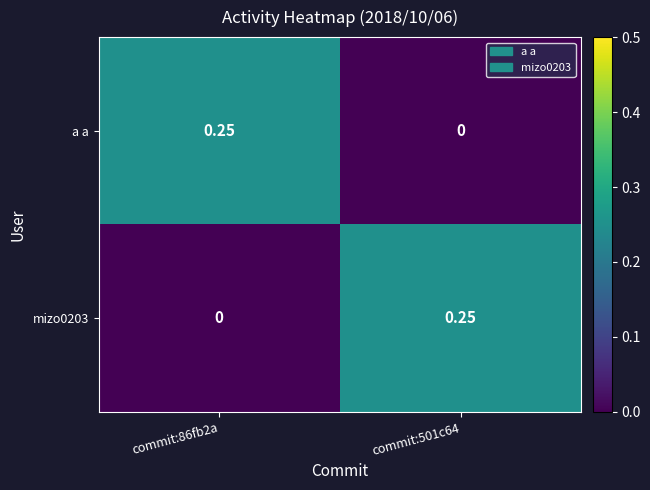

Is the value of a a at commit:501c64 greater than the value of mizo0203 at commit:501c64?

No